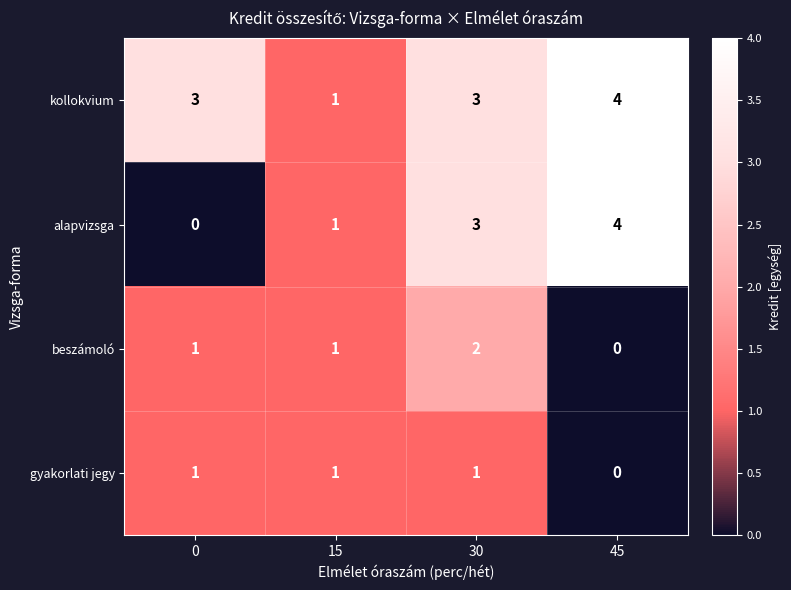

At which category is the sum across all series the highest?

30